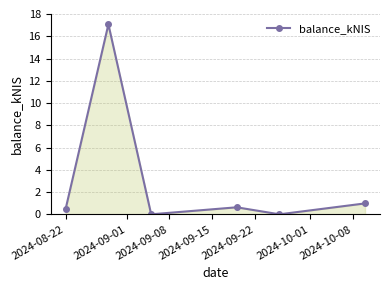

How many points are higher than both their immediate neighbors (excluding endpoints)?

2